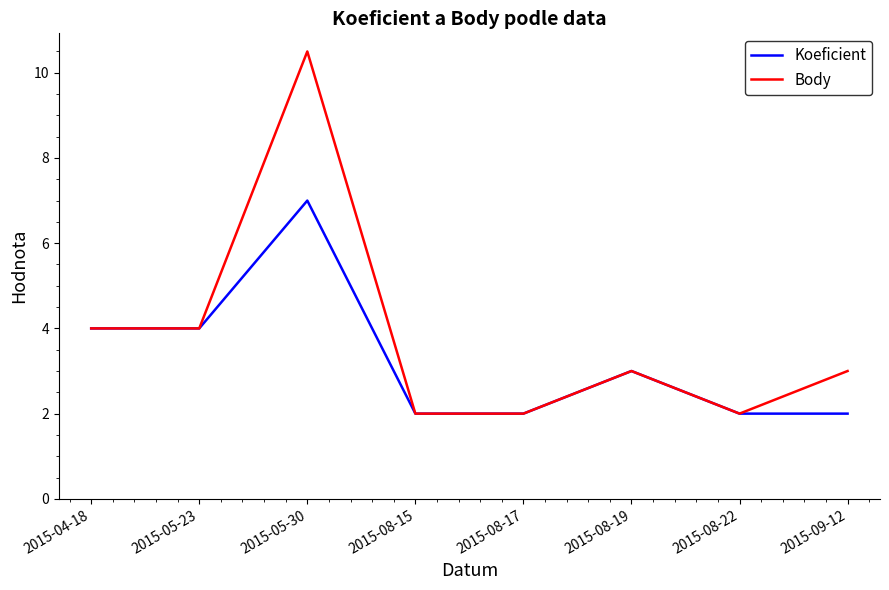

The Koeficient series shows 3.0 at 2015-08-19. True or false?

True